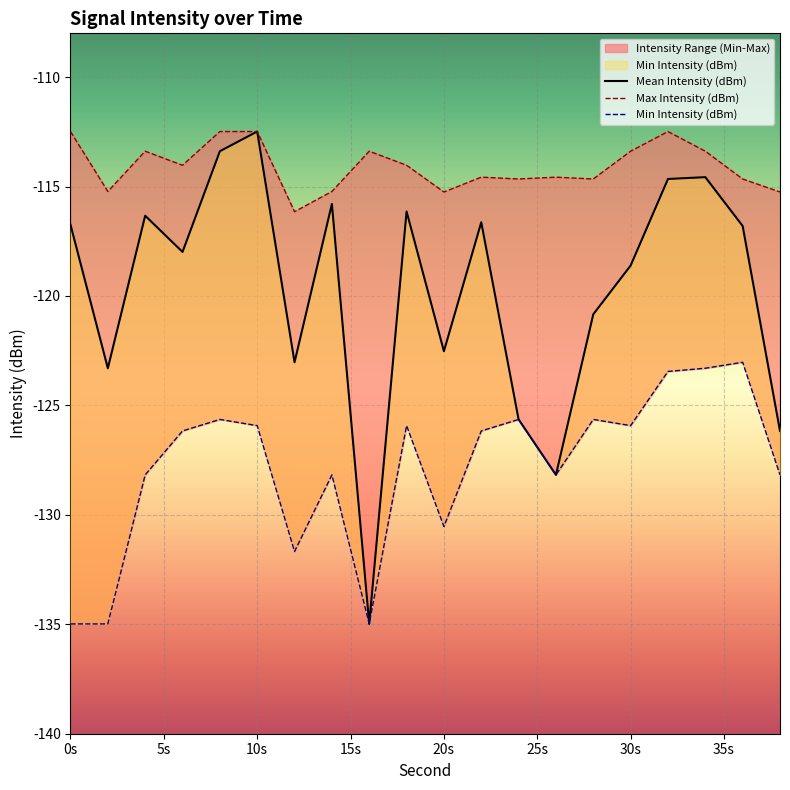

At how many categories does at least one series exceed -131?

20